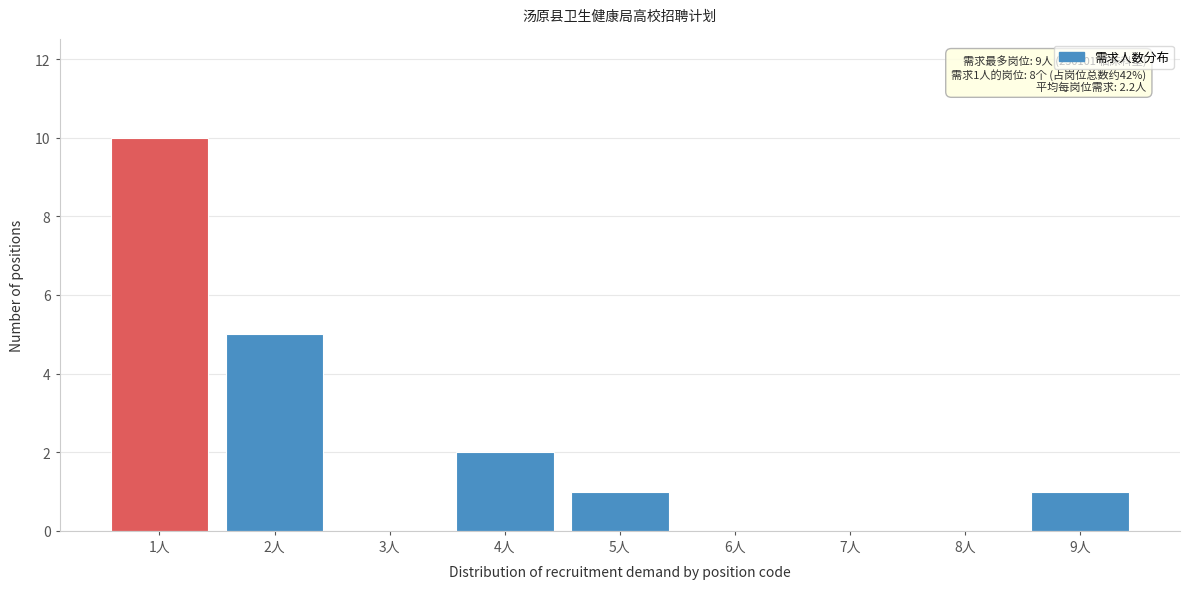

Over which range of the x-axis is the bar tallest?

0.5 to 1.5